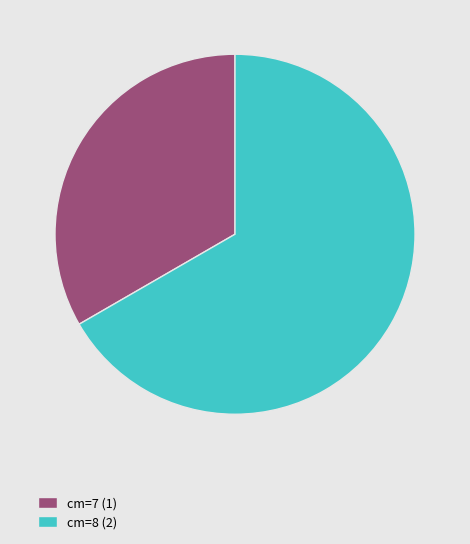

How many segments does this pie chart have?

2